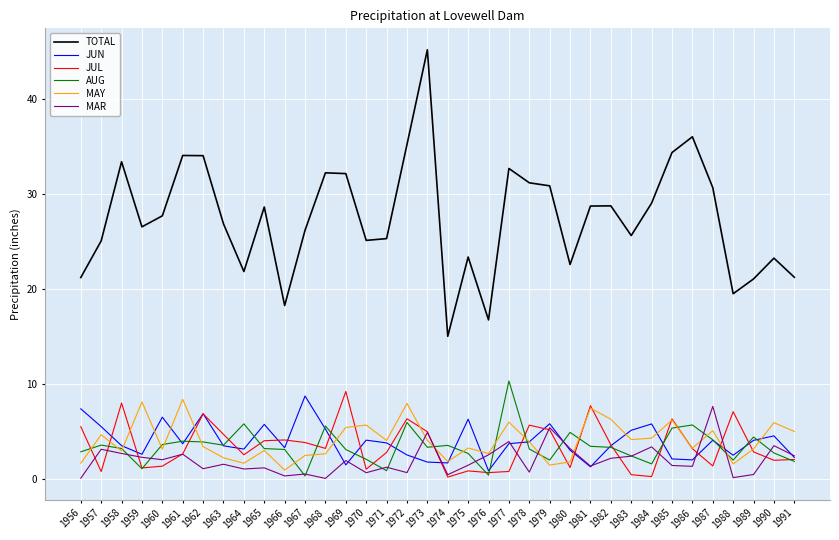

What is the difference between the maximum and minimum values in the AUG series?

10.0